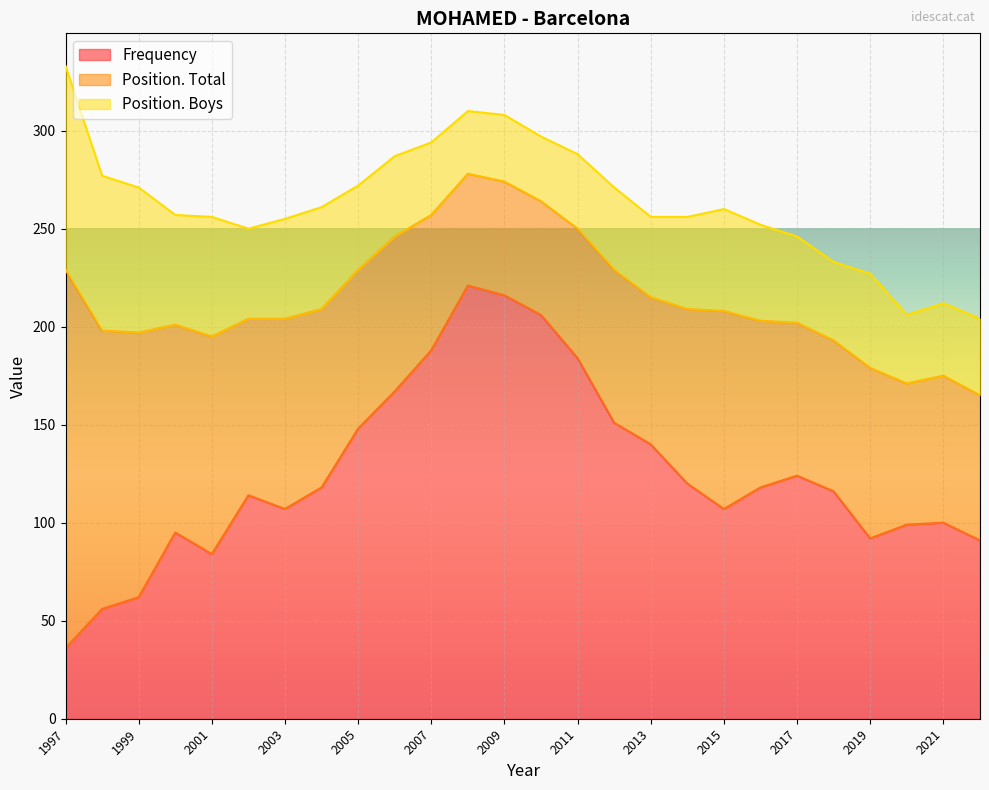

Rank the categories by Frequency value from highest to lowest.

2008, 2009, 2010, 2007, 2011, 2006, 2012, 2005, 2013, 2017, 2014, 2016, 2004, 2018, 2002, 2015, 2003, 2021, 2020, 2000, 2019, 2022, 2001, 1999, 1998, 1997